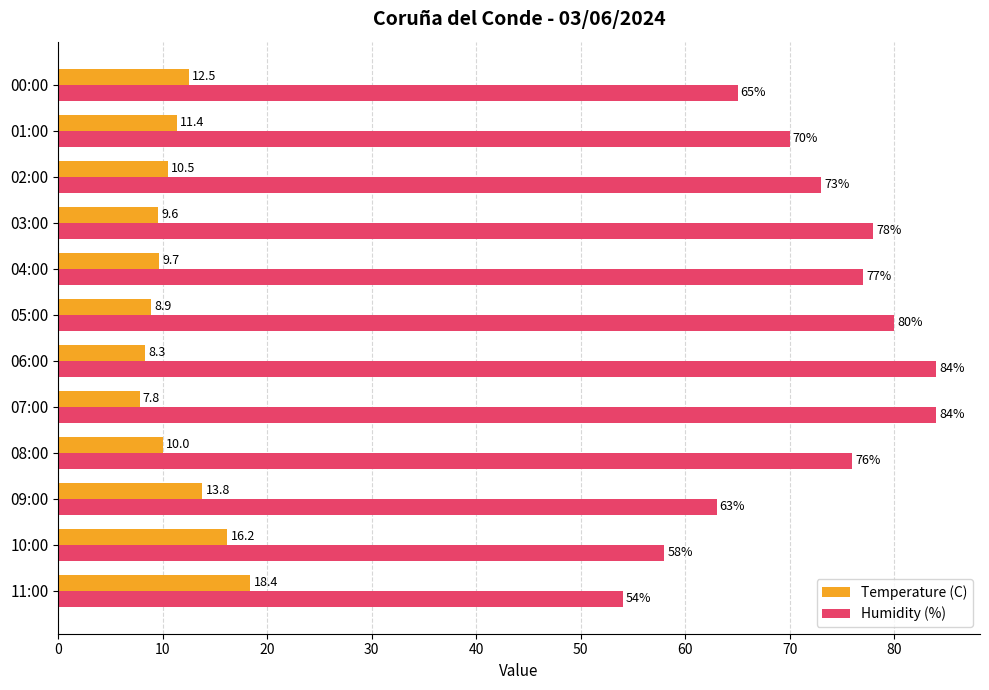

Which series changed the most between 08:00 and 03:00?

Humidity (%)